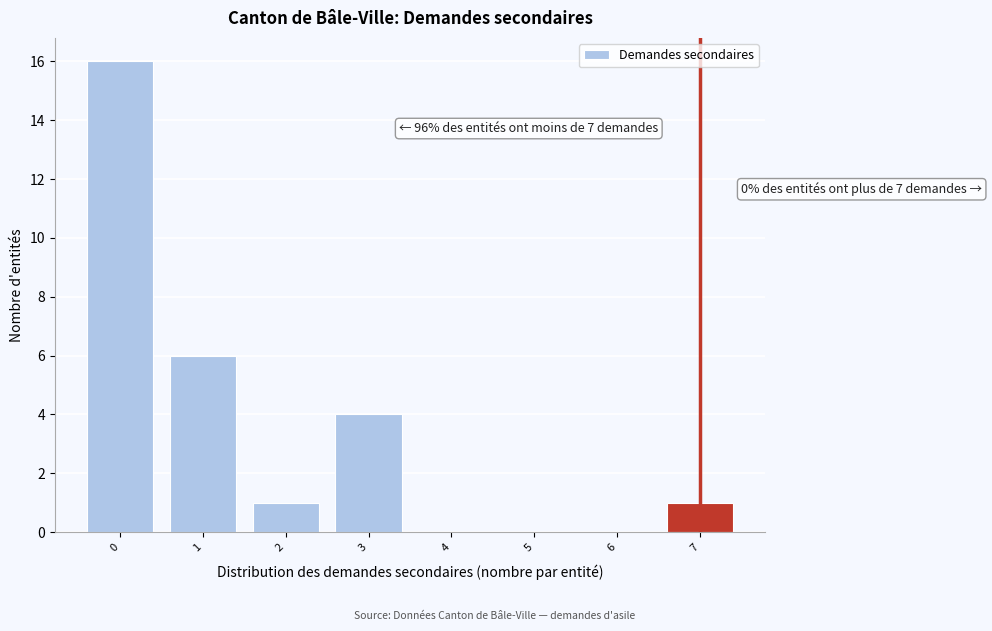

Which range on the x-axis has the tallest bar?

-0.5 to 0.5